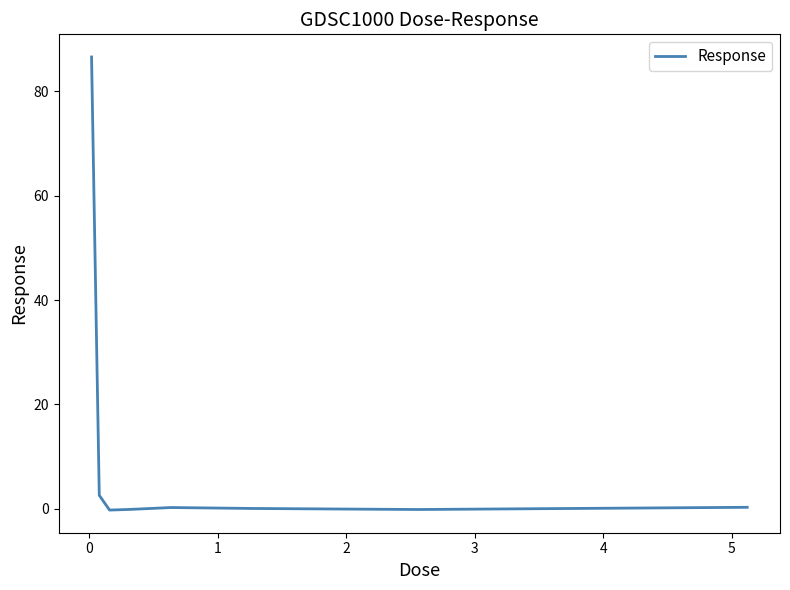

What is the greatest value displayed?

86.6